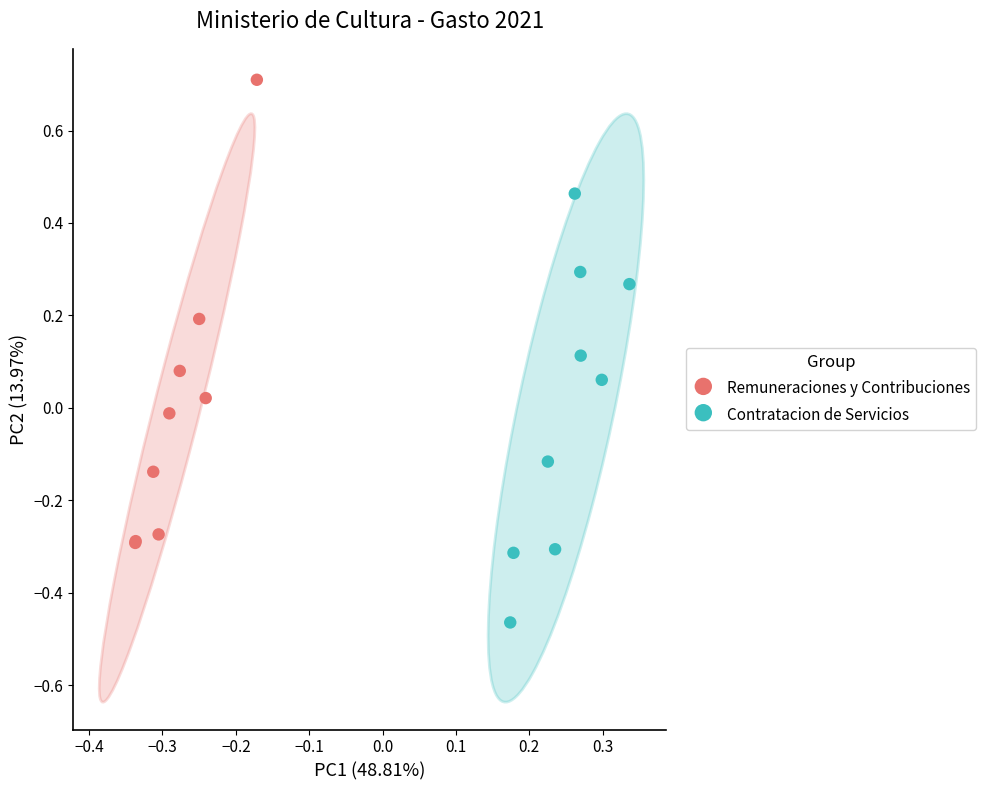

Which series reaches the minimum Y coordinate?

Contratacion de Servicios